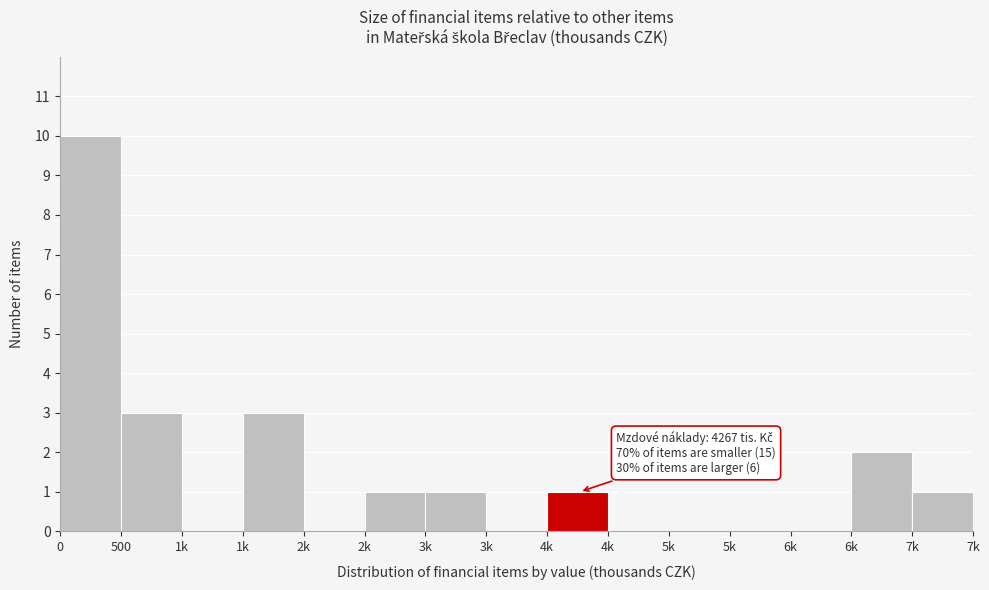

How many data points does each series have?

15